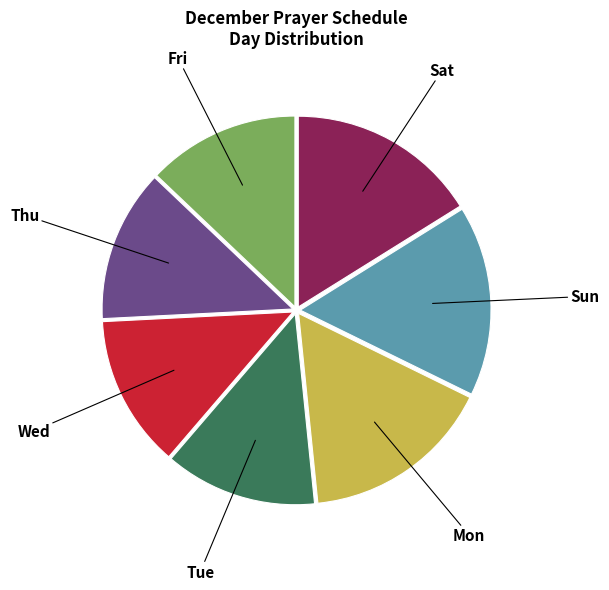

How many slices are in this pie chart?

7